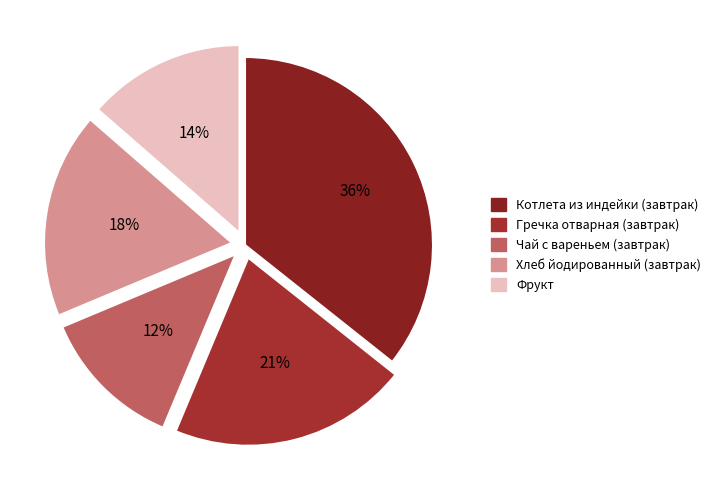

Is it true that Котлета из индейки (завтрак) is 23% of the pie?

False